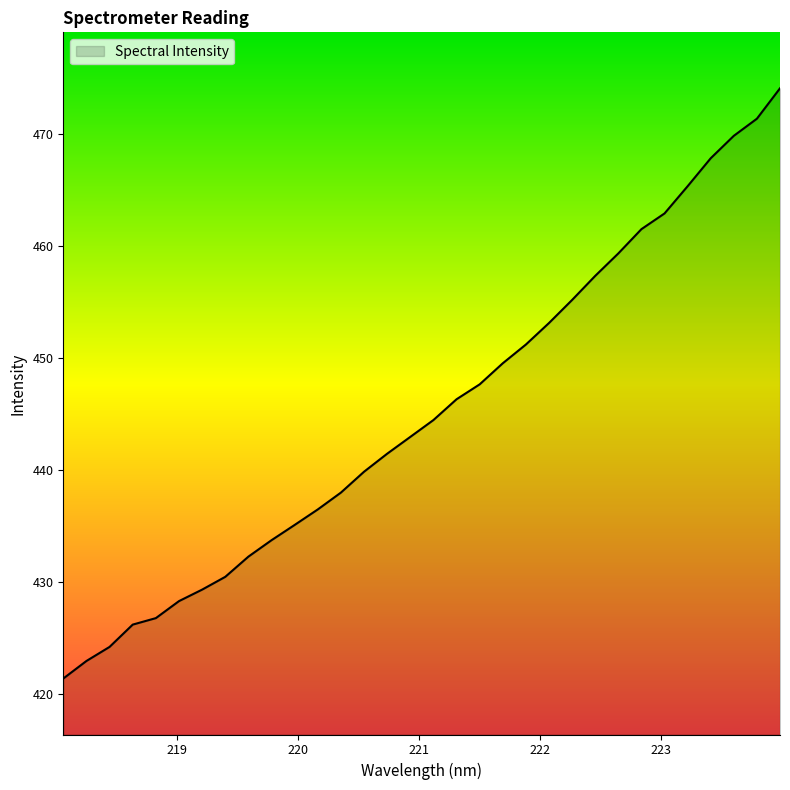

What is the greatest value displayed?

474.1